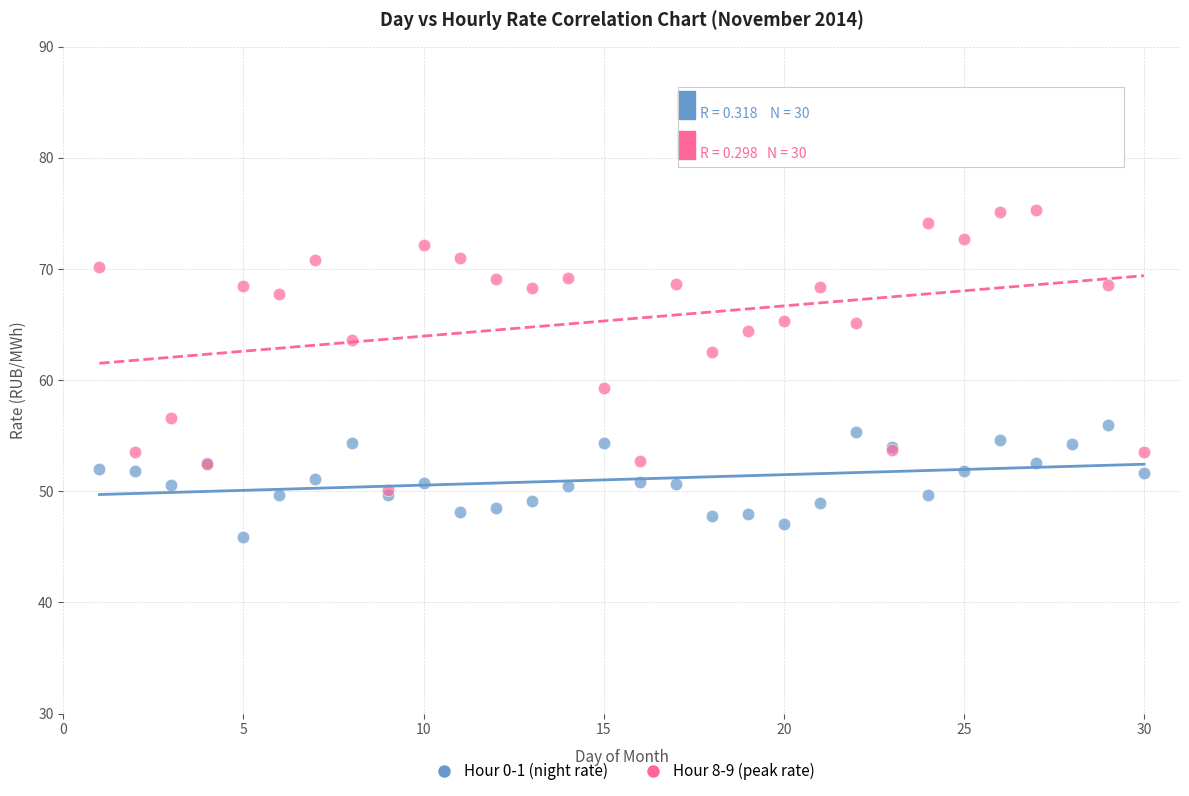

Which series has the widest spread of Y values?

Hour 8-9 (peak rate)